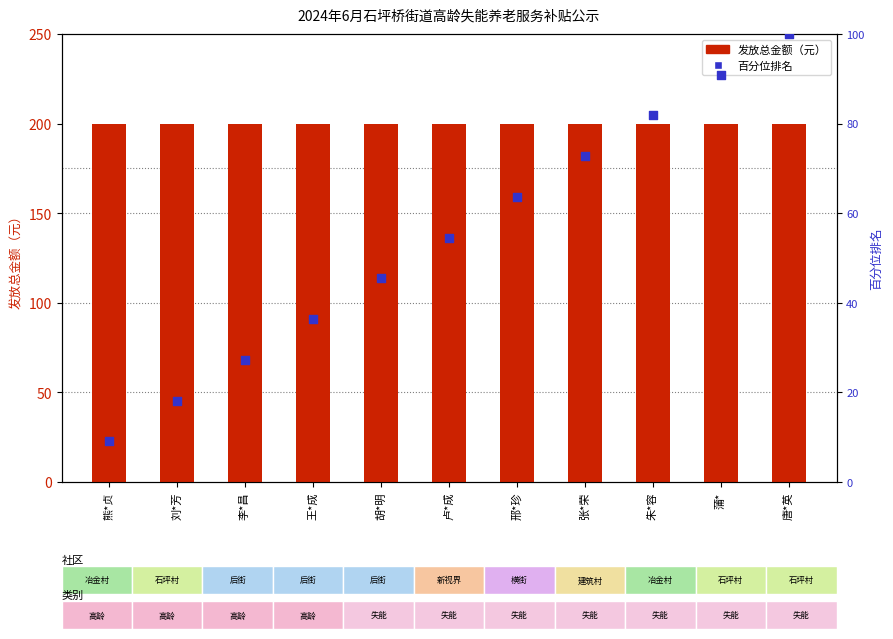

What is the total value across all series at 李*昌?

227.3